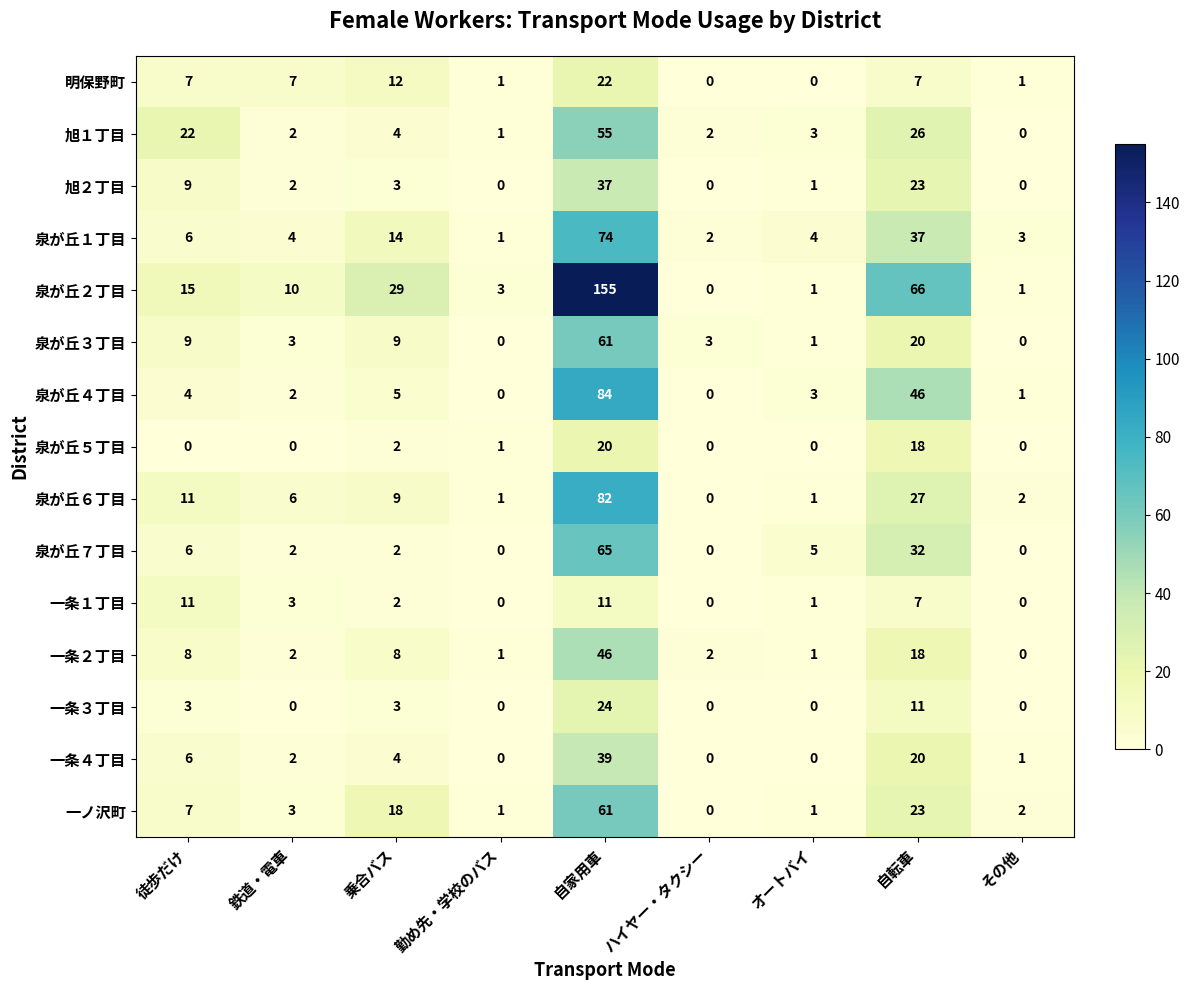

What is the maximum value shown in the chart?

155